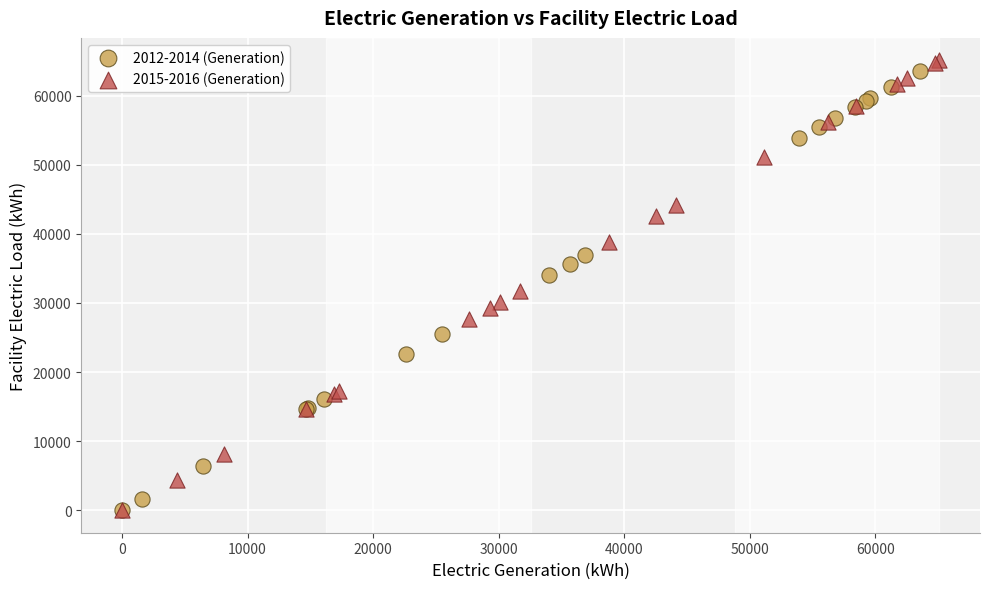

What are all the series names shown in the legend?

2012-2014 (Generation), 2015-2016 (Generation)